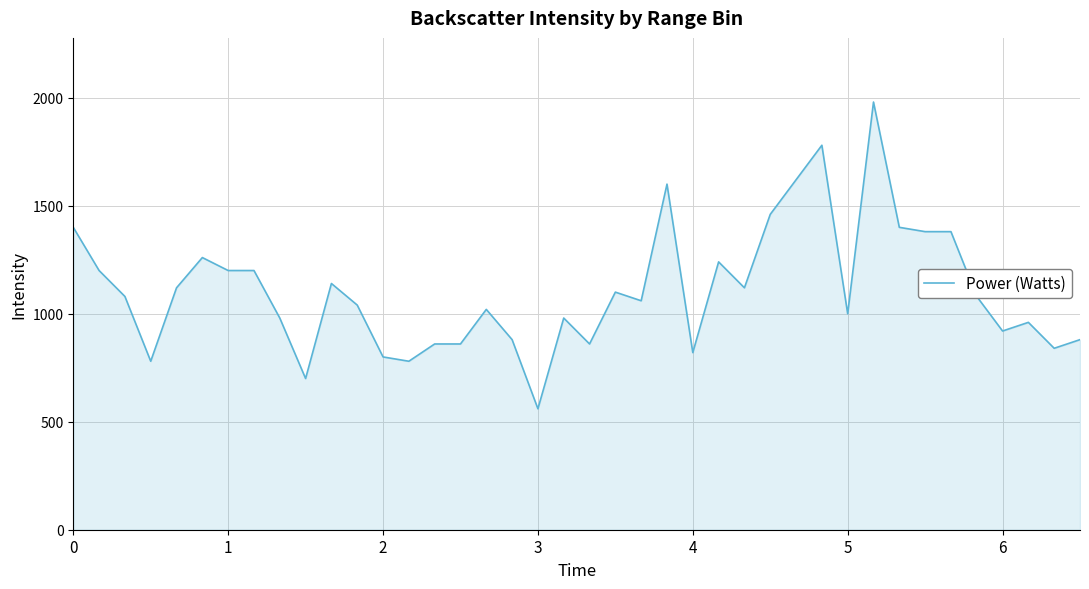

What is the difference between the maximum and minimum values?

1420.0